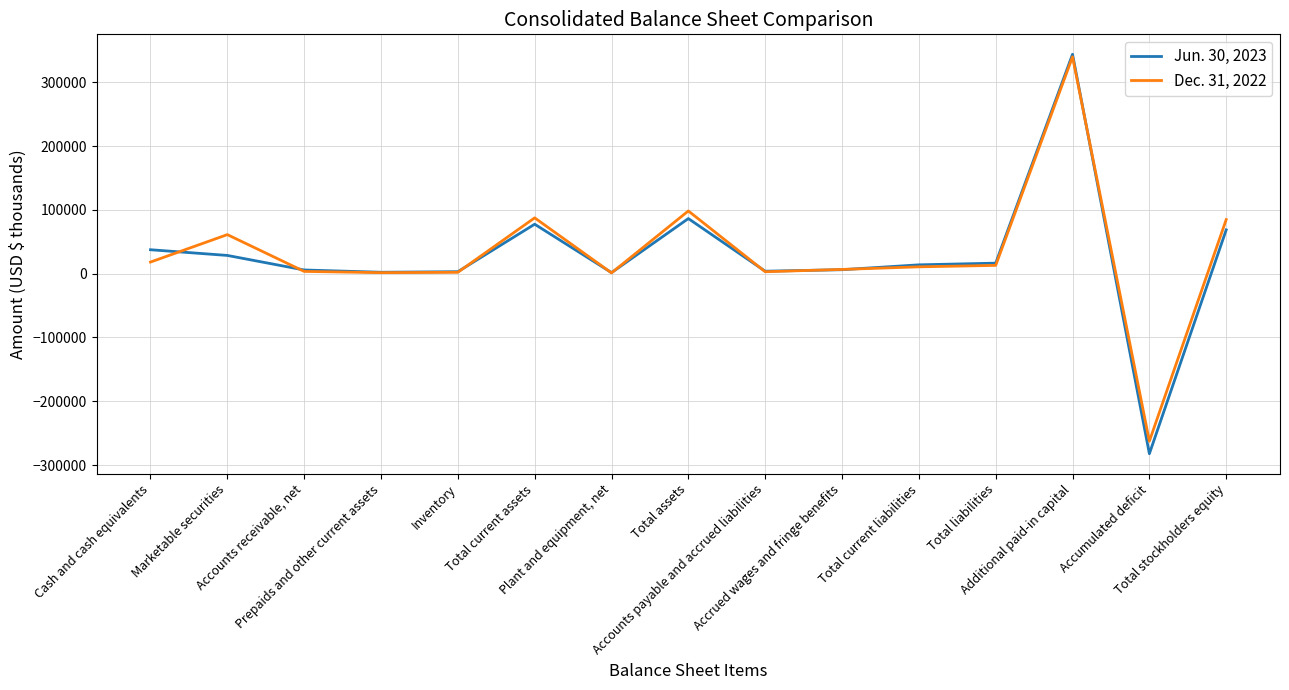

How many lines are shown in the chart?

2